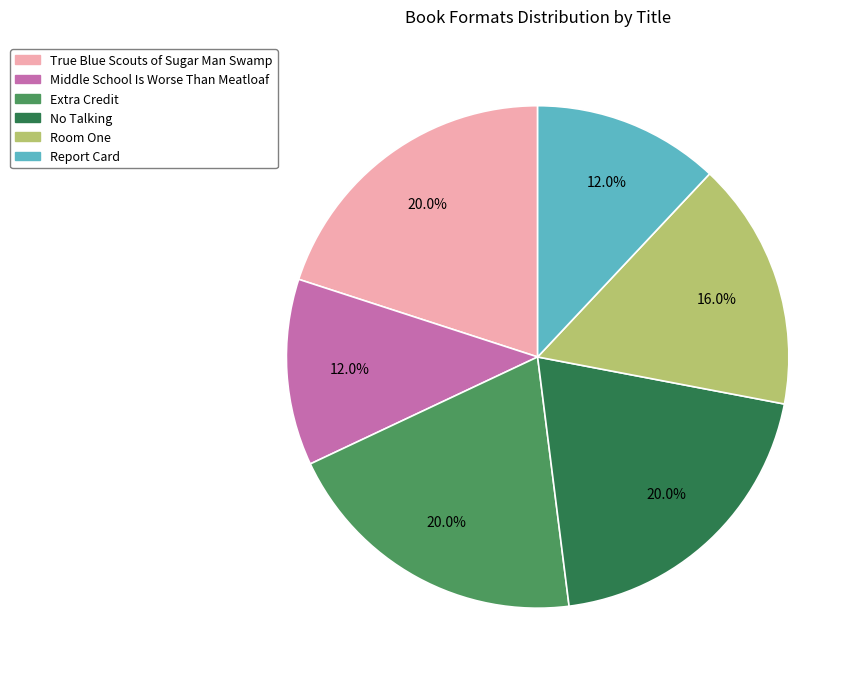

Combined, what portion of the pie is Middle School Is Worse Than Meatloaf and True Blue Scouts of Sugar Man Swamp?

32.0%